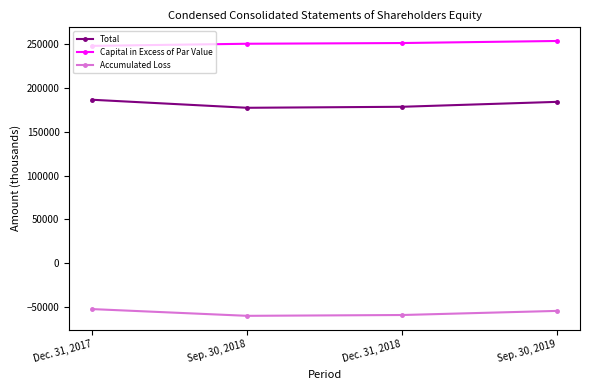

At which label does Accumulated Loss first exceed -54736?

Dec. 31, 2017